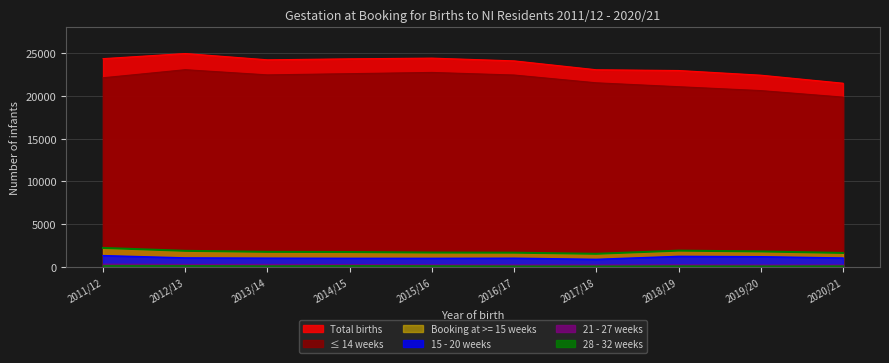

Where is Total births nearest to the value 23206?

2017/18